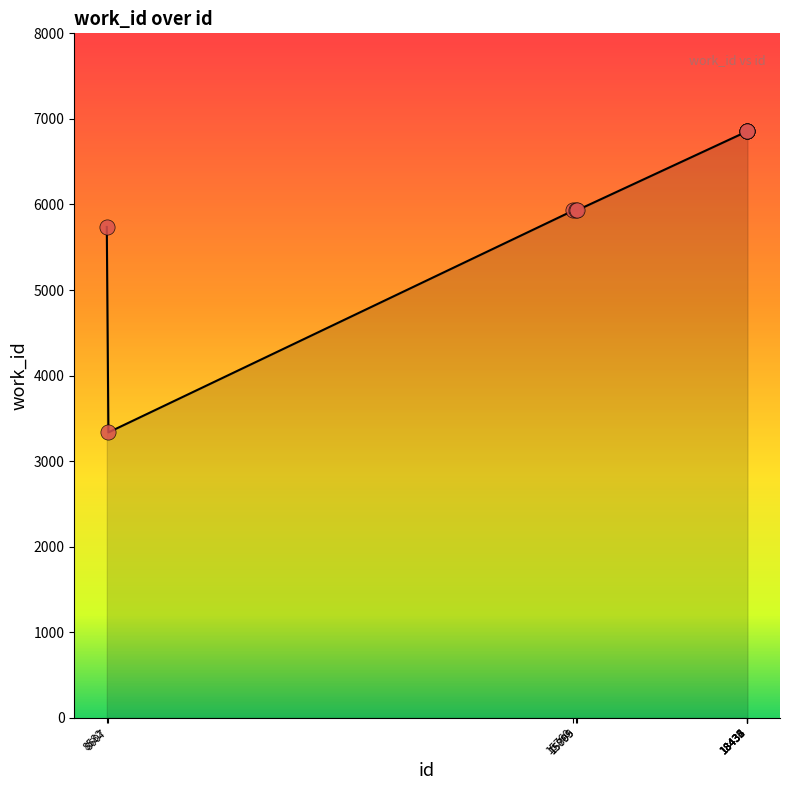

What is the ratio of the value at 18433 to the value at 18435?

1.0